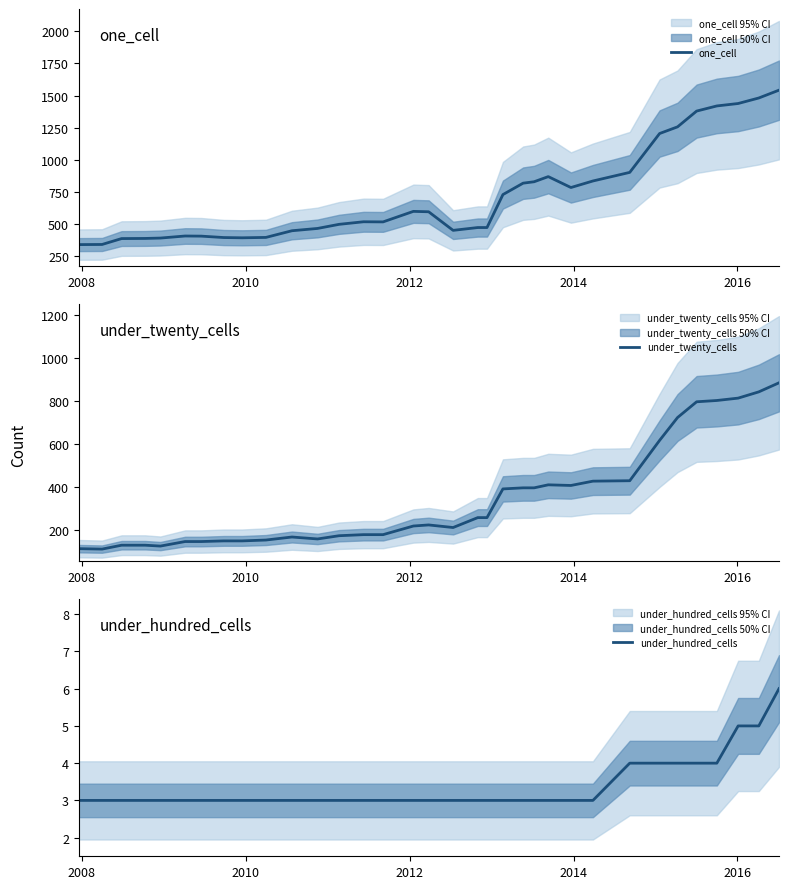

What is the maximum value for under_hundred_cells?

6